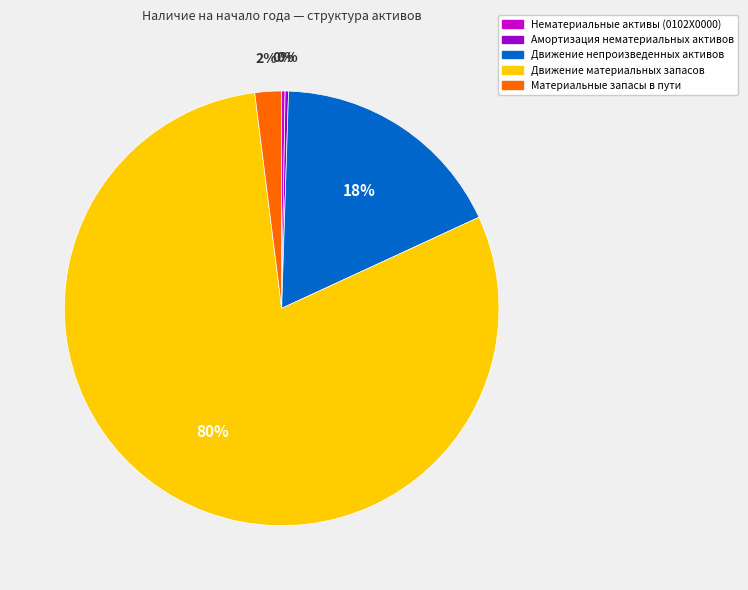

Do Движение материальных запасов and Движение непроизведенных активов together represent more than half of the pie?

Yes